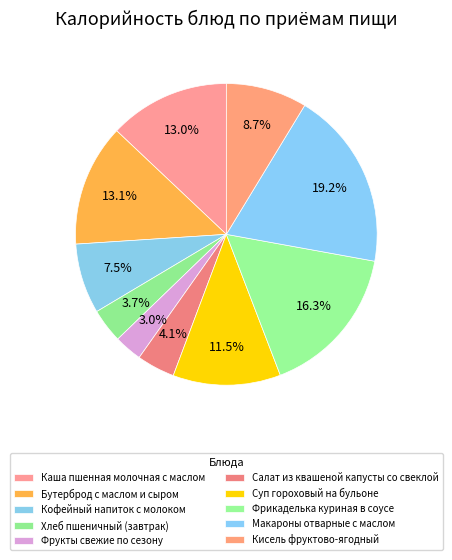

Count the number of slices in the pie.

10